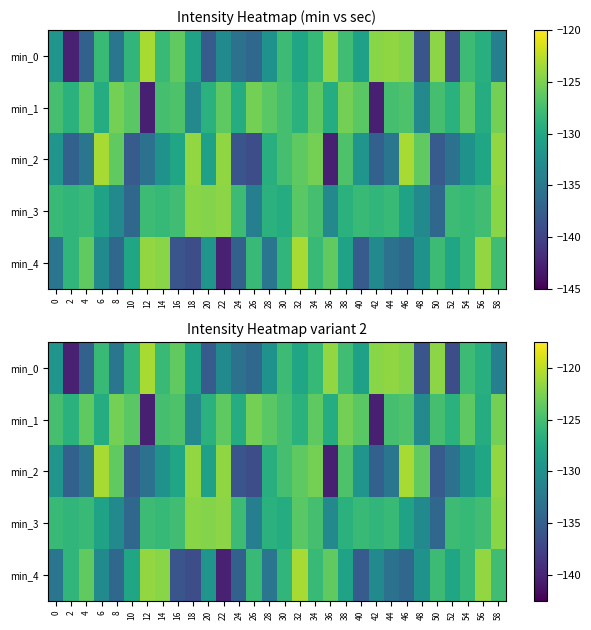

How many data points in min_0 are above -126?

13